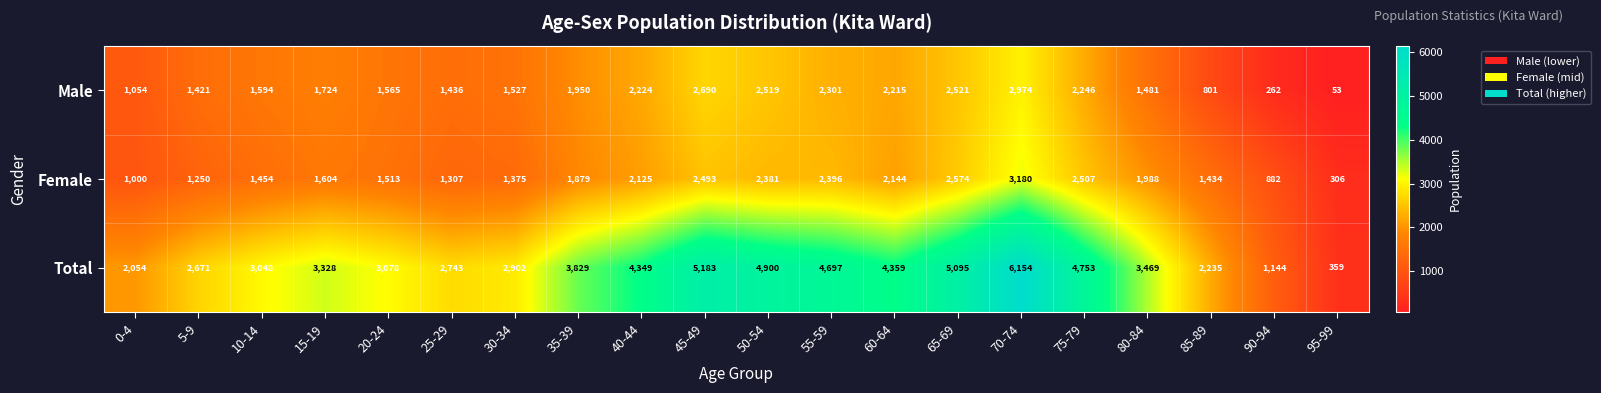

What is the average value of the Total series?

3518